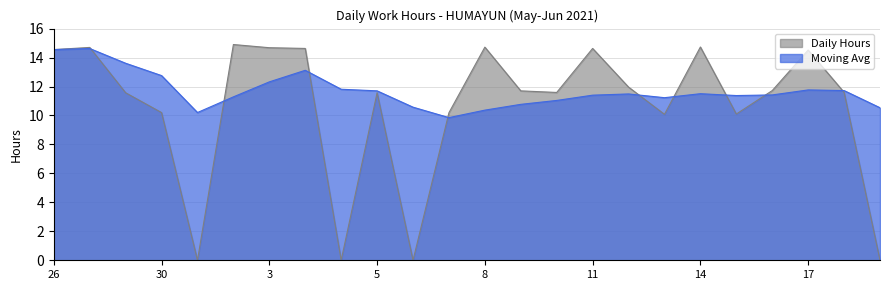

Rank the series by their average value, from lowest to highest.

Daily Hours, Moving Avg